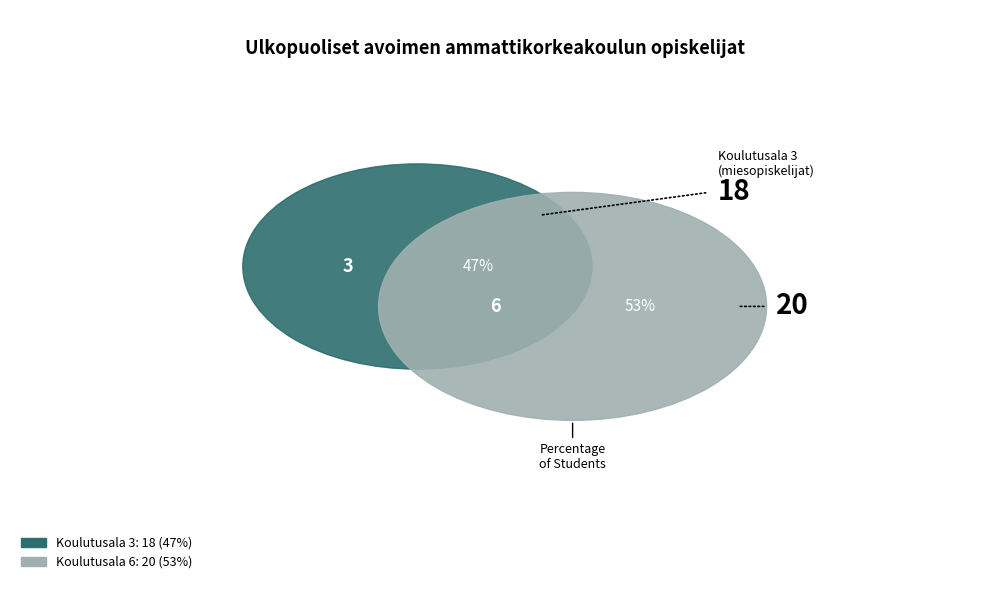

Which category accounts for the majority?

6